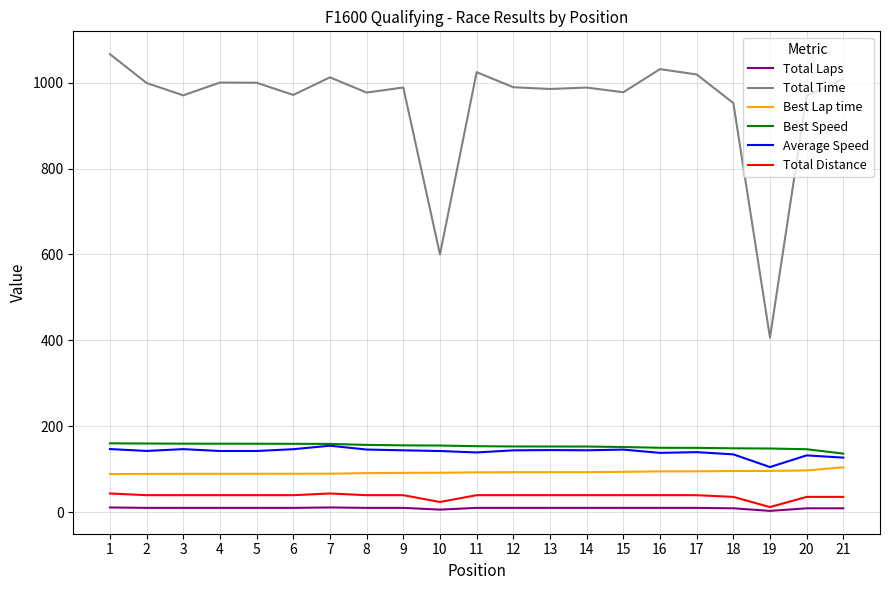

Which series has the widest spread of values?

Total Time